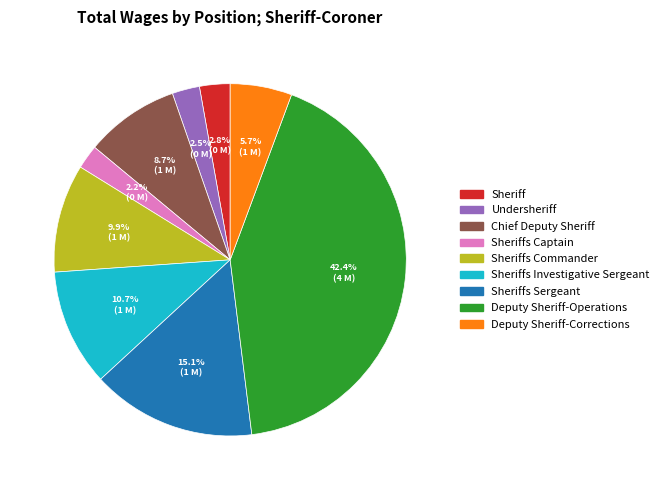

To the nearest percent, what is the difference between the largest and smallest slice percentages?

40%